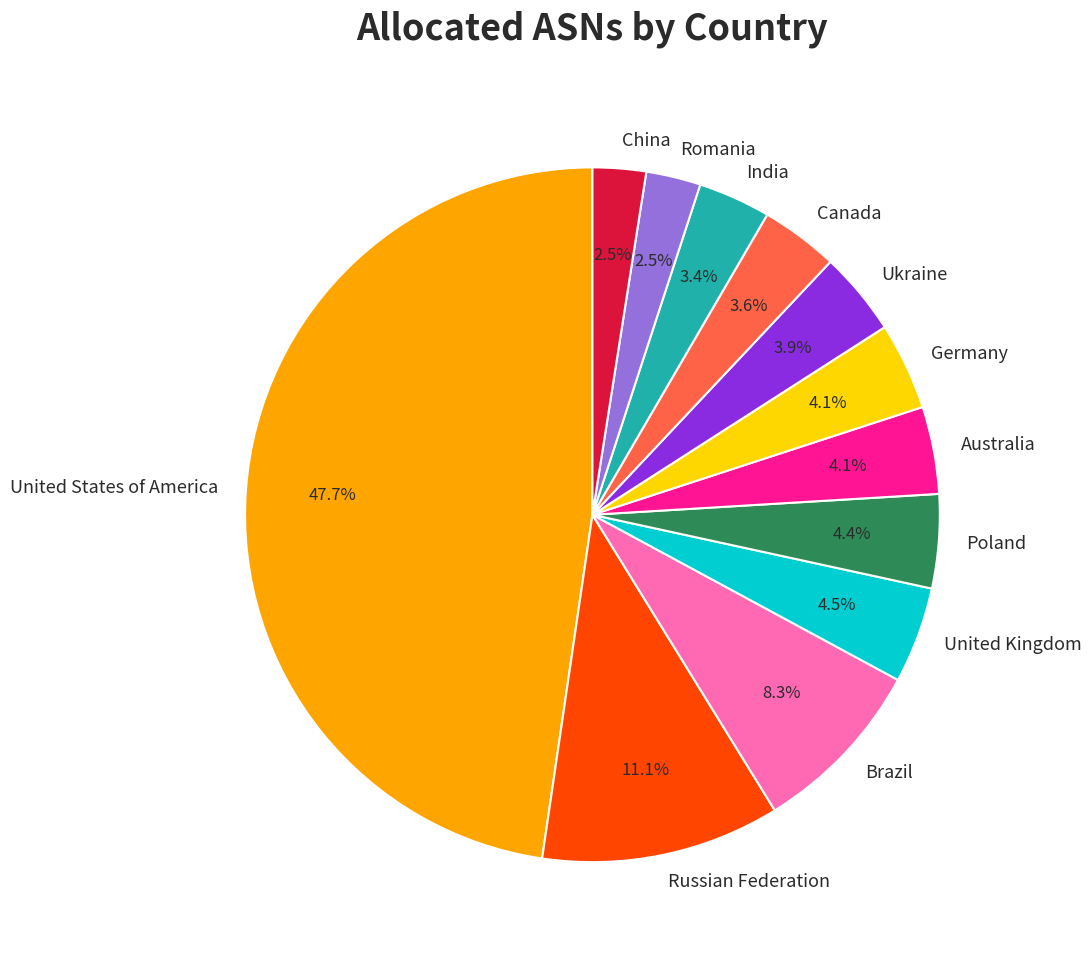

True or false: Poland accounts for 17% of the total.

False